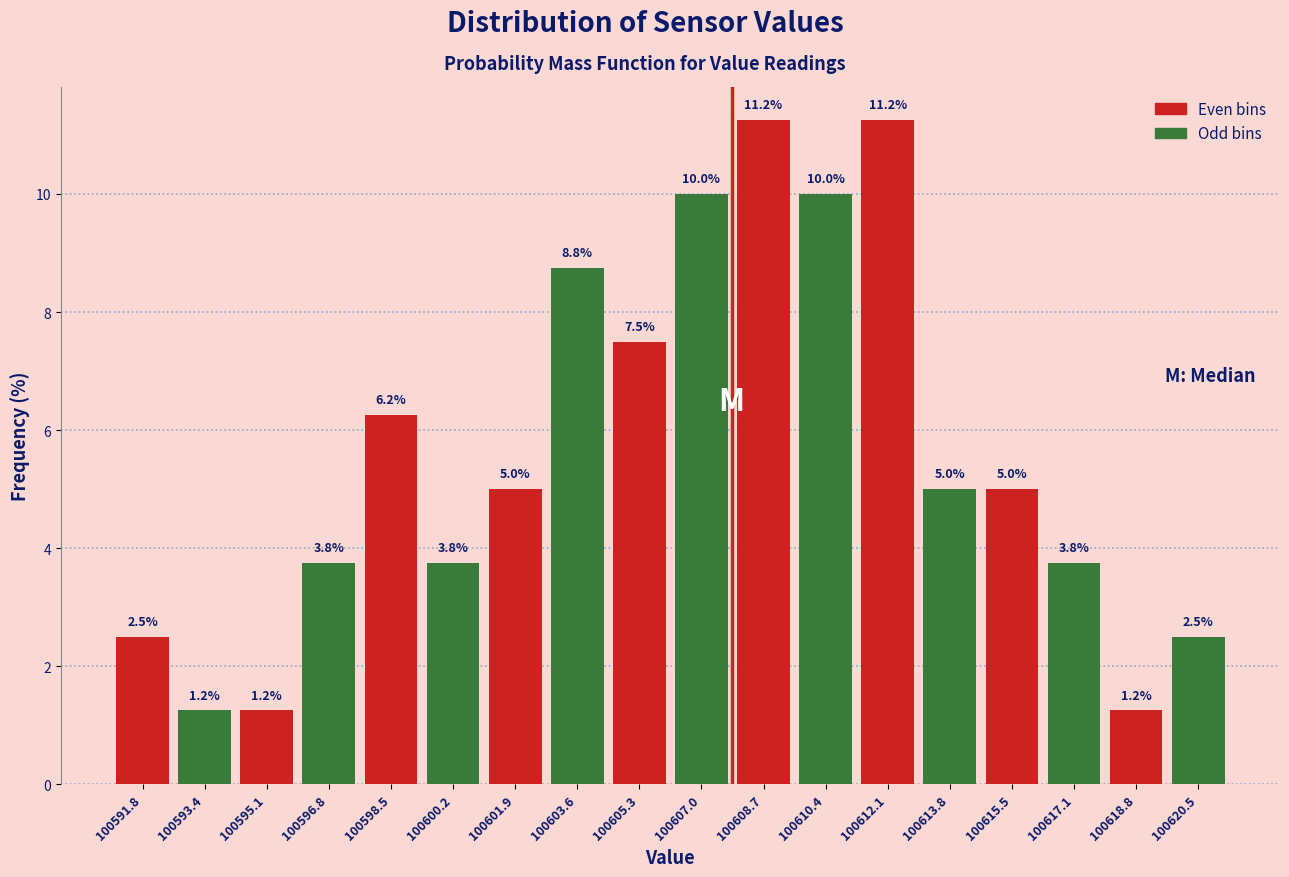

What is the height of the bar covering 100616.4 to 100618.0 on the x-axis? The bar edges are not printed on the chart, so give them approximately, as read against the axis.

3.8